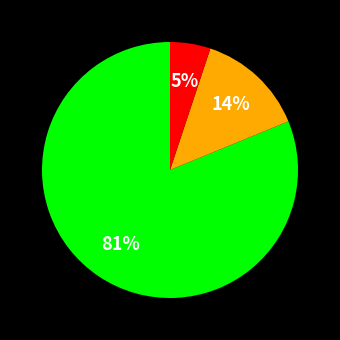

Is there a majority slice in this chart?

Yes